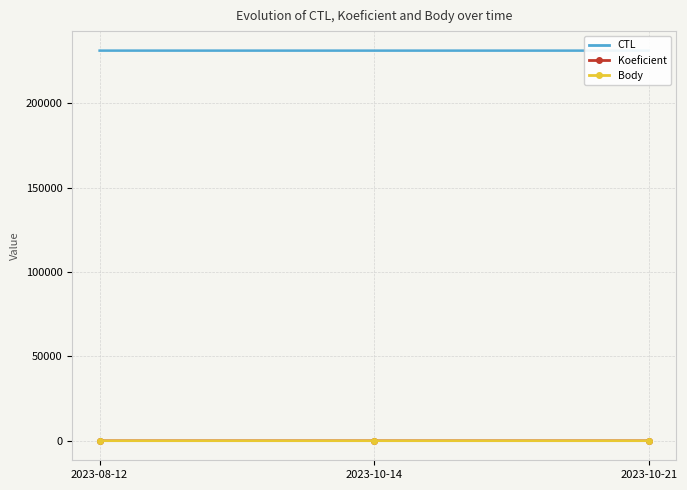

Reading right to left, what are all the values shown in this chart?

CTL: 231139	231138	231143
Koeficient: 3	4	1
Body: 3	4	1